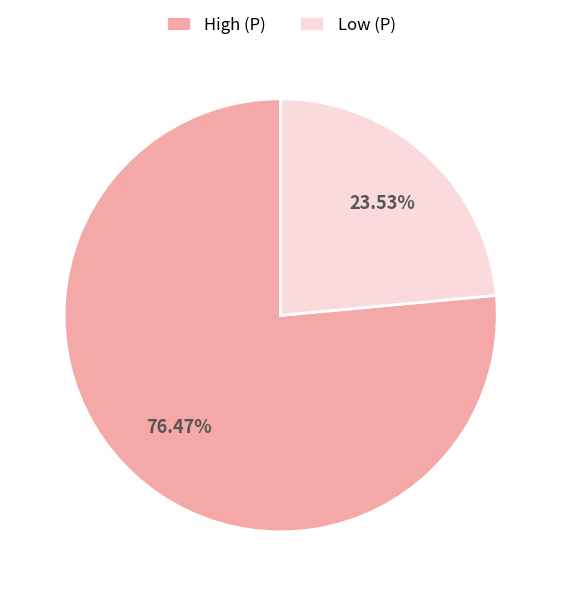

Is there a majority slice in this chart?

Yes